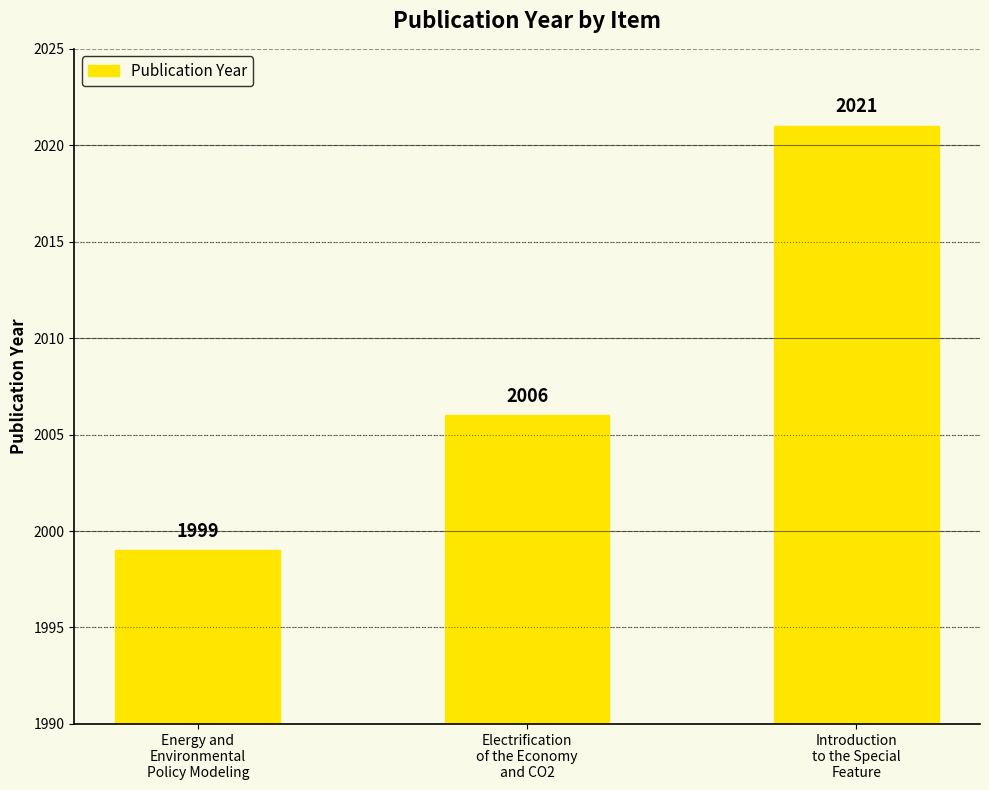

What is the label of the 1st bar from the left?

Energy and
Environmental
Policy Modeling